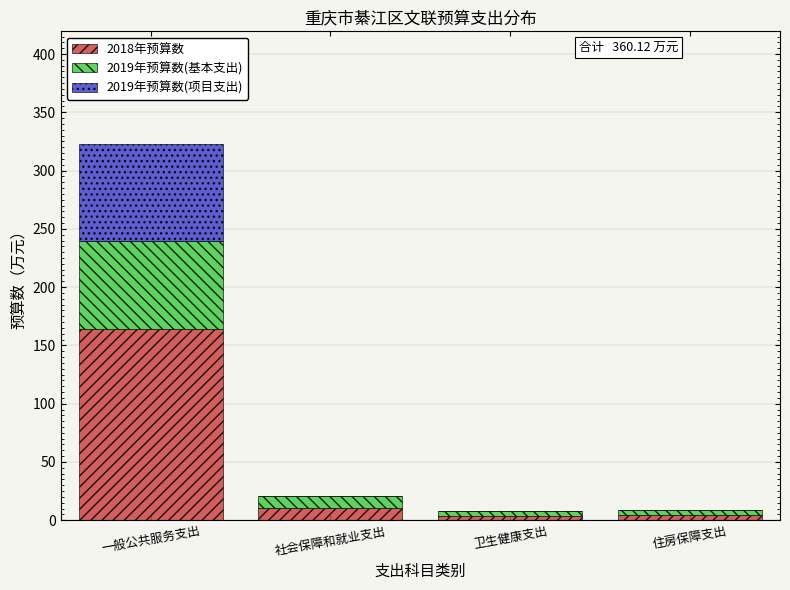

Which category has the highest value in the 2018年预算数 series?

一般公共服务支出